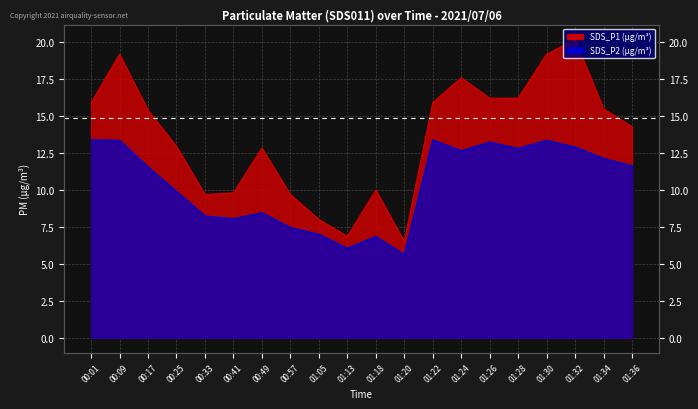

The SDS_P1 series shows 3.8 at 01:13. True or false?

False